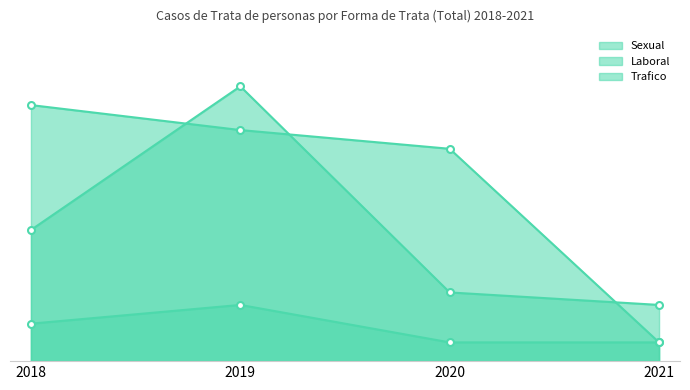

True or false: Sexual and Trafico intersect in this chart.

False